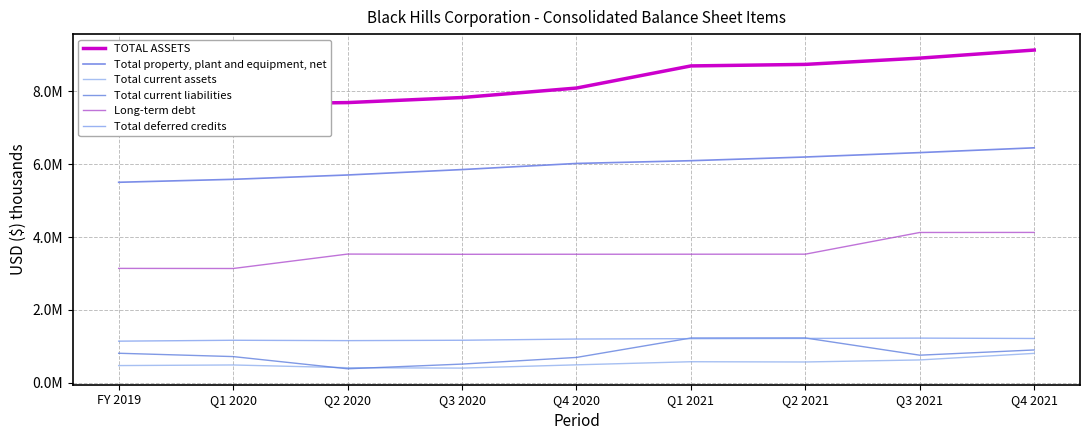

At which category does Long-term debt reach its first local valley?

Q1 2020